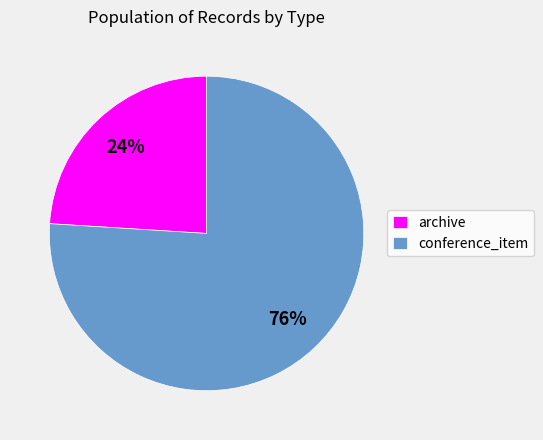

Which slice is the largest?

conference_item